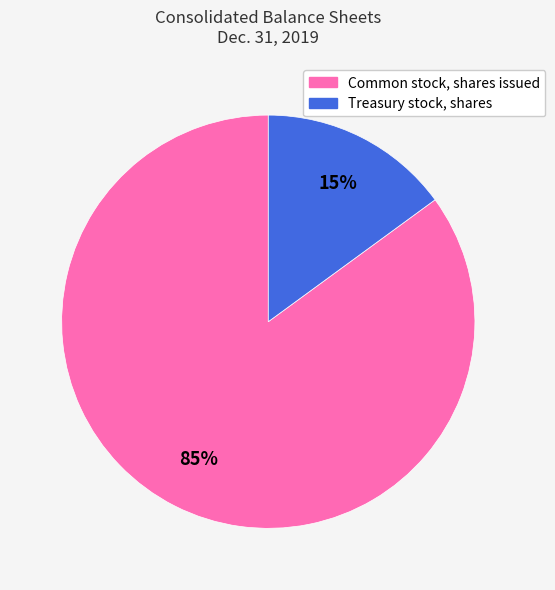

To the nearest percent, what is the difference between the Common stock, shares issued and Treasury stock, shares slice percentages?

70%